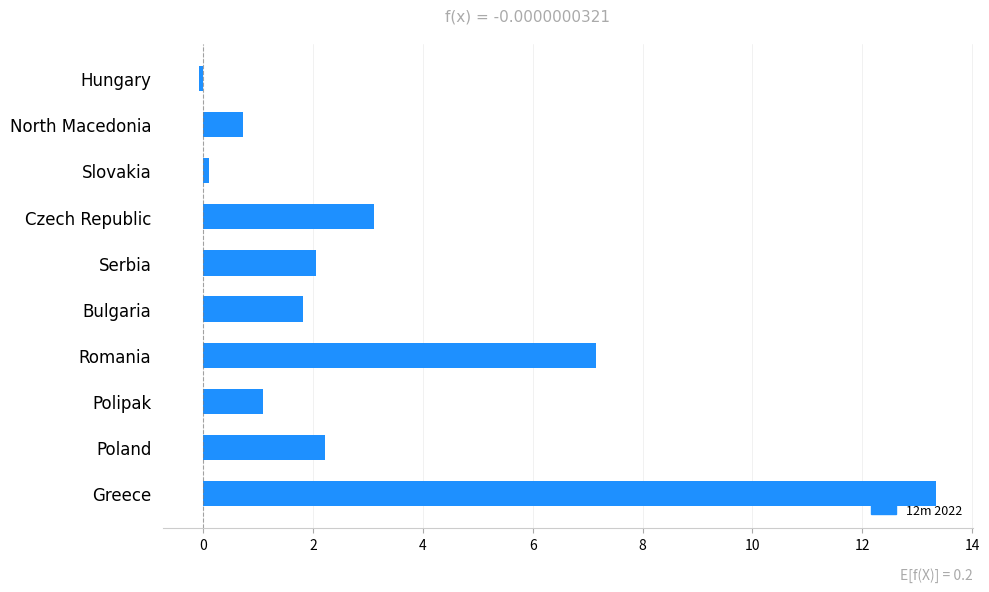

How many data points does each series have?

10